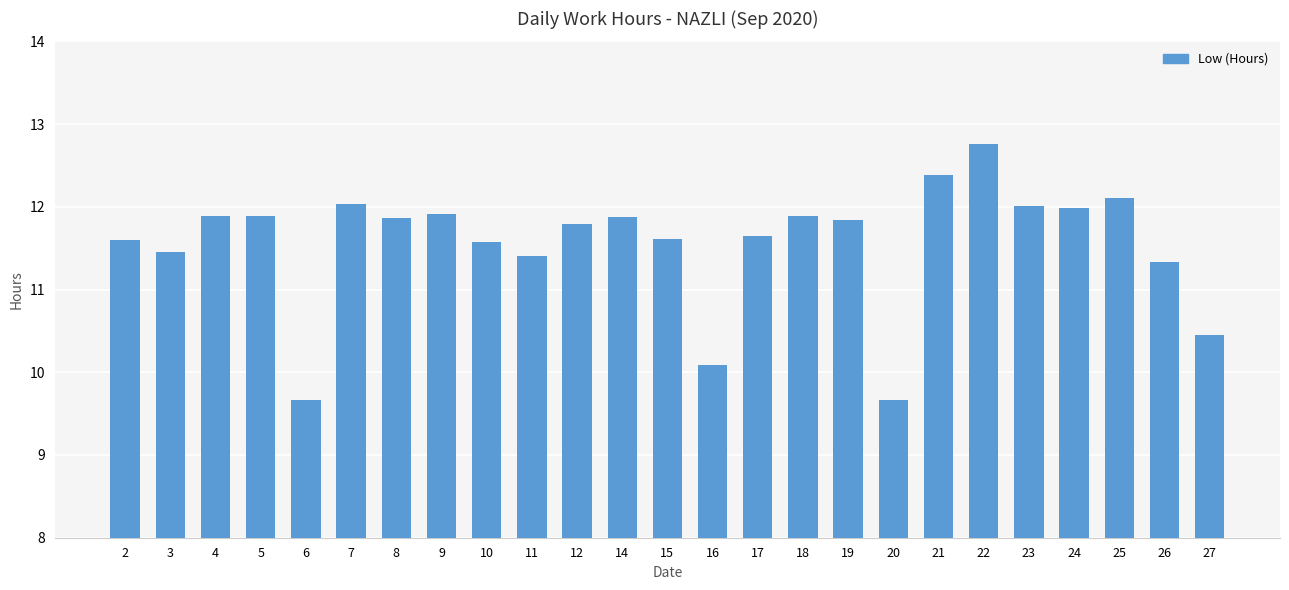

What is the change in value from 14 to 15?

-0.3